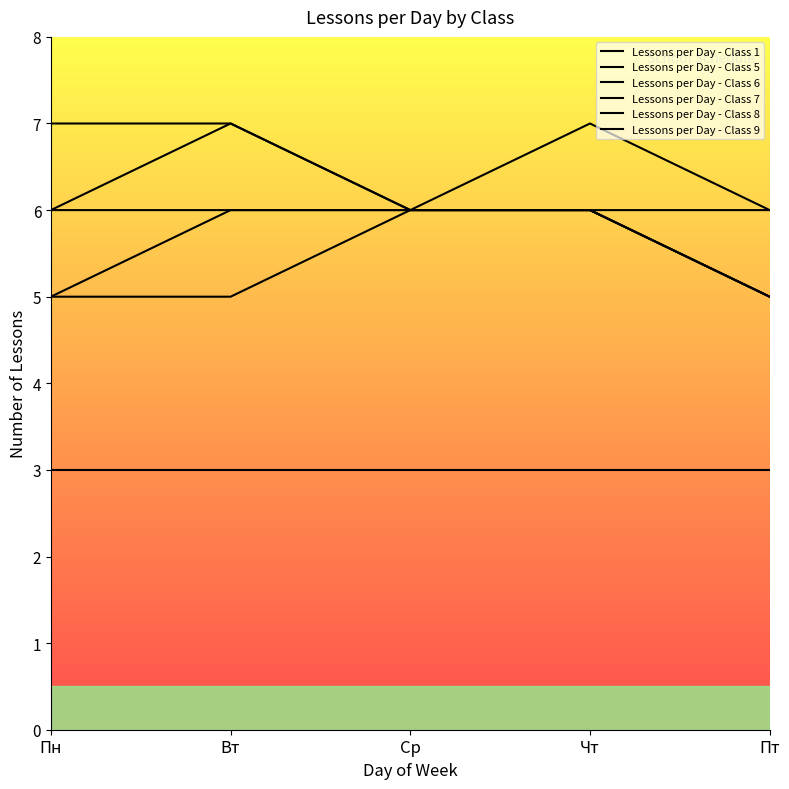

Rank the series by their maximum value, from lowest to highest.

Lessons per Day - Class 1, Lessons per Day - Class 5, Lessons per Day - Class 6, Lessons per Day - Class 8, Lessons per Day - Class 7, Lessons per Day - Class 9